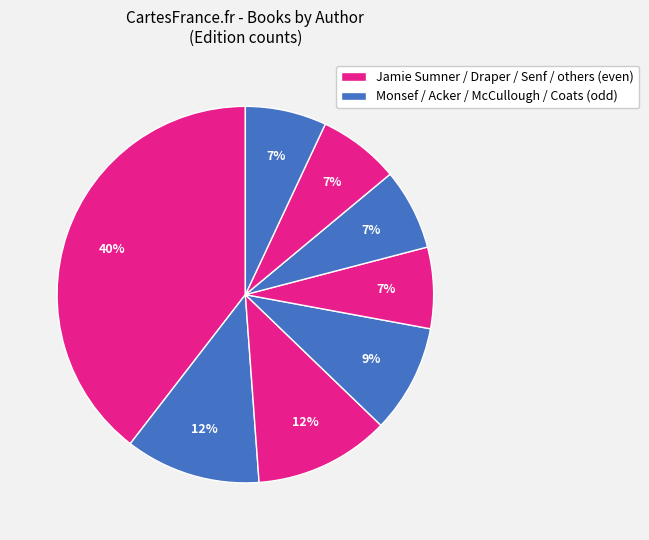

How many segments does this pie chart have?

8